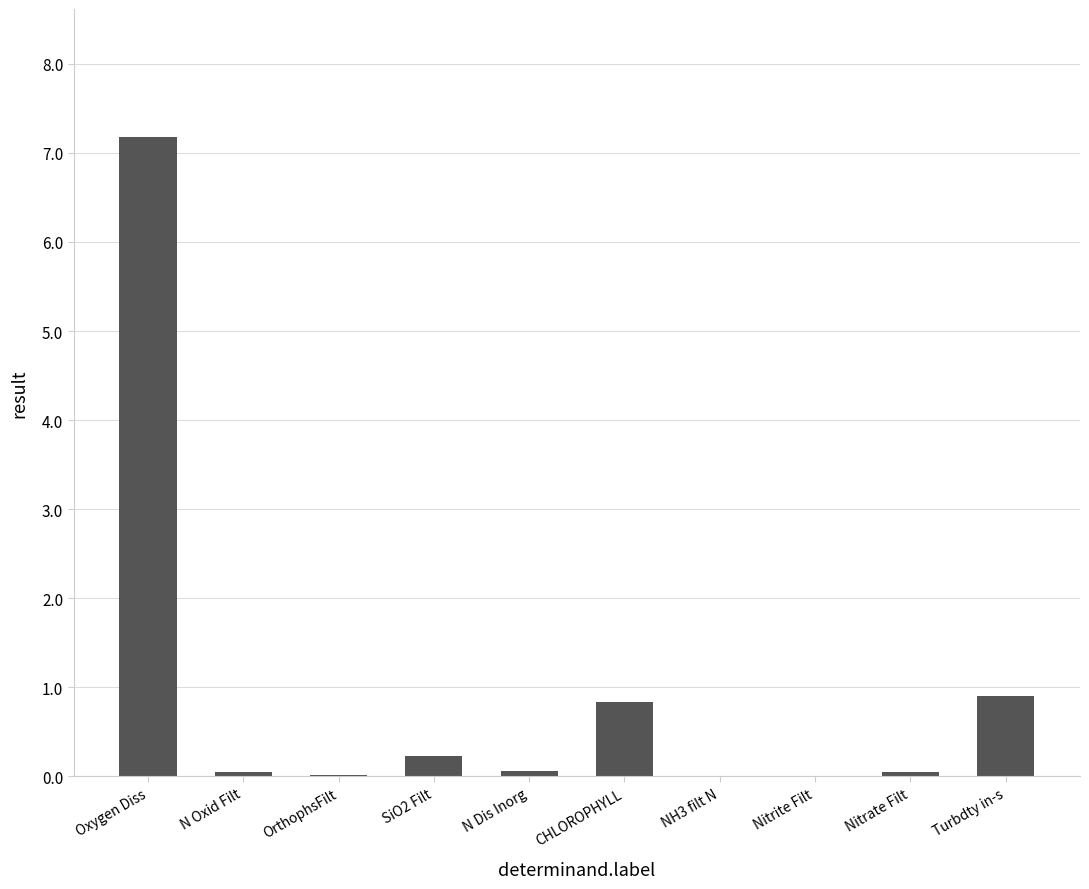

Which has a higher value, CHLOROPHYLL or Nitrate Filt?

CHLOROPHYLL